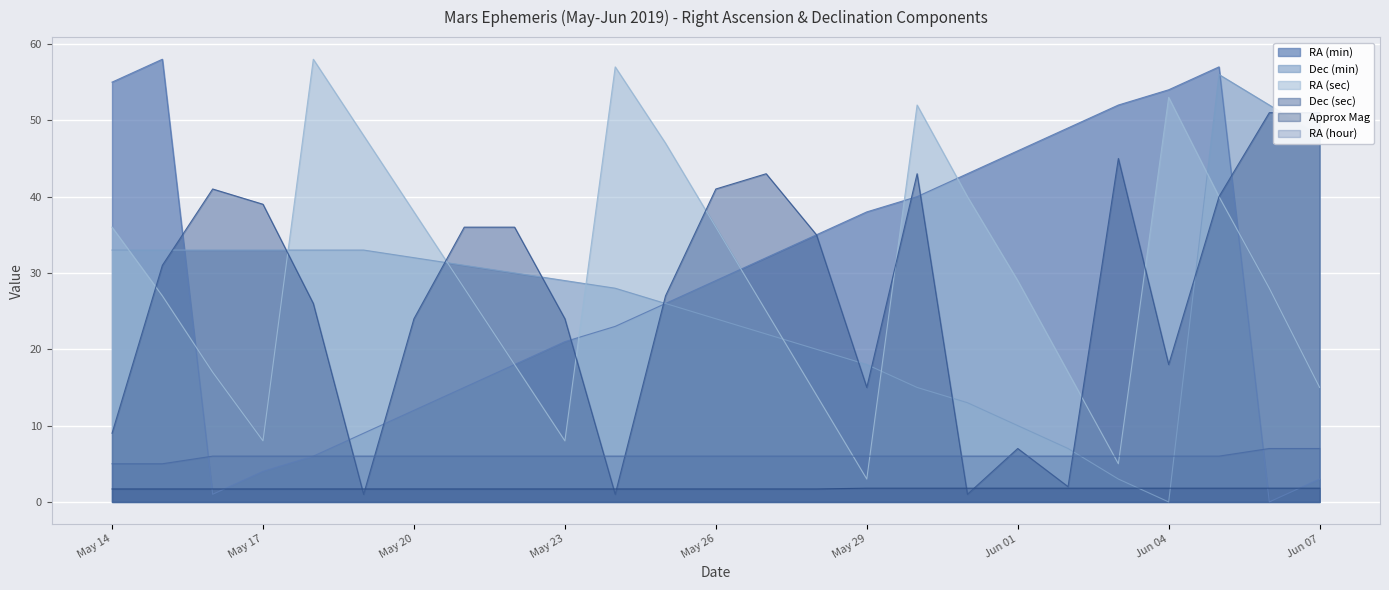

What is the highest value of the RA (min) series?

58.0